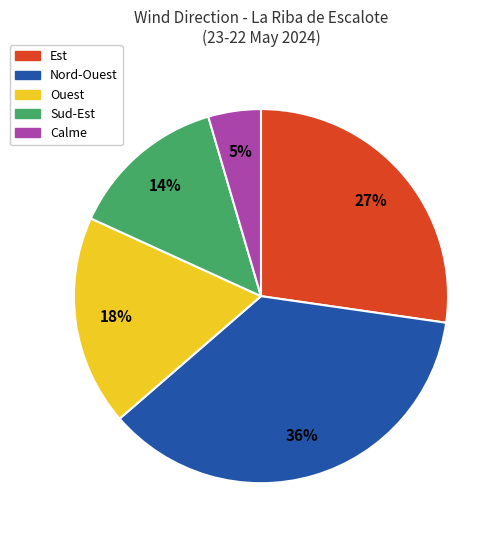

To the nearest percent, what is the average slice percentage?

20%